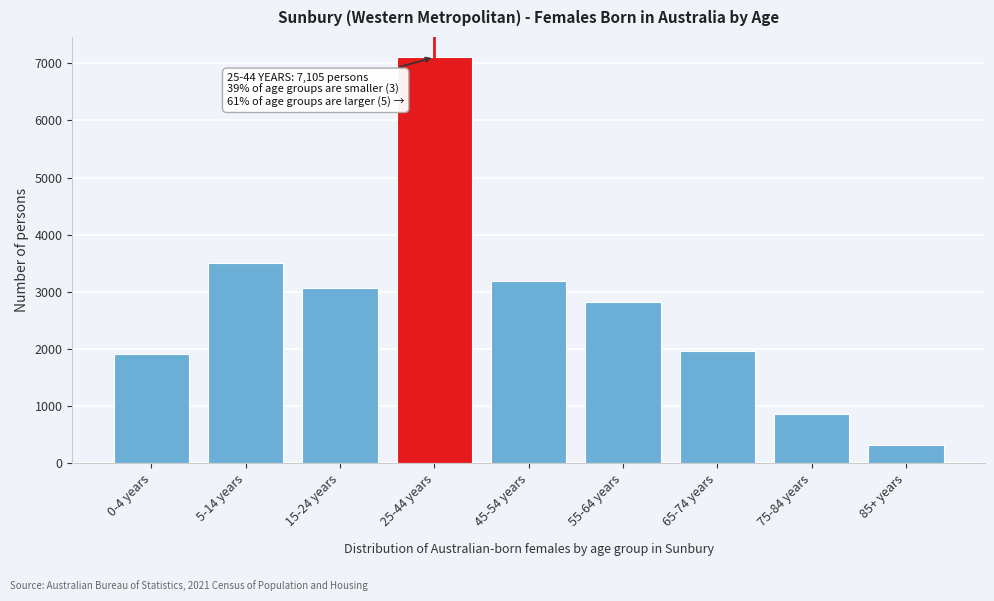

Reading right to left, extract all data points from this chart.

85+ years=325	75-84 years=858	65-74 years=1970	55-64 years=2814	45-54 years=3198	25-44 years=7105	15-24 years=3071	5-14 years=3498	0-4 years=1917